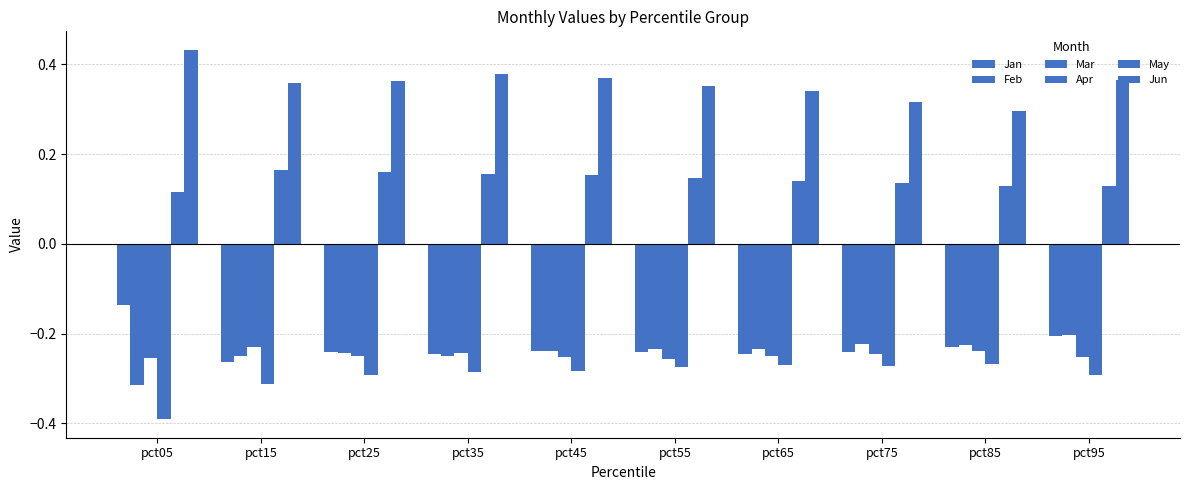

How many categories are shown in the chart?

10